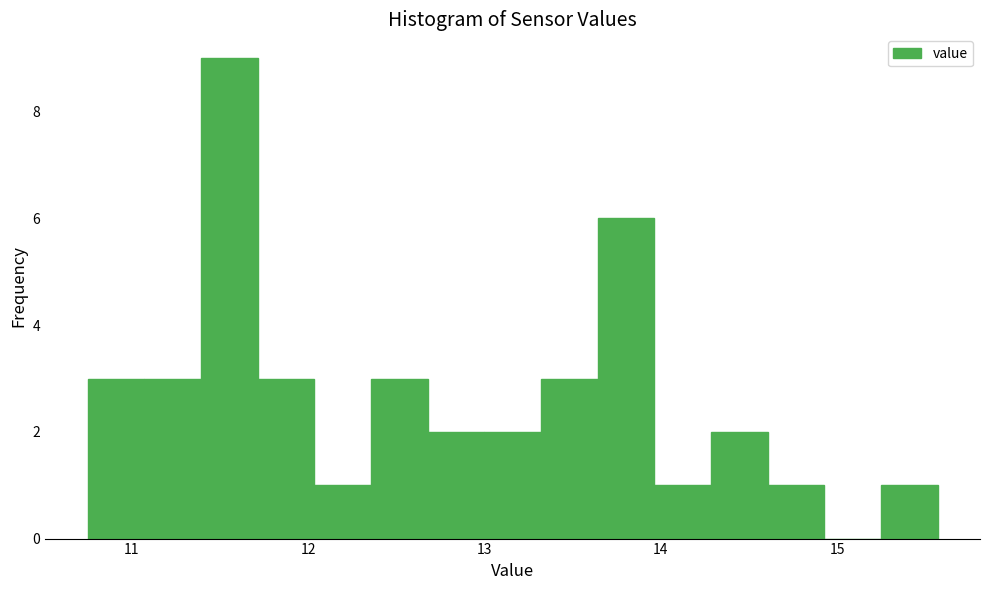

Read against the x-axis, roughly where is the centre of the tallest bar?

11.6